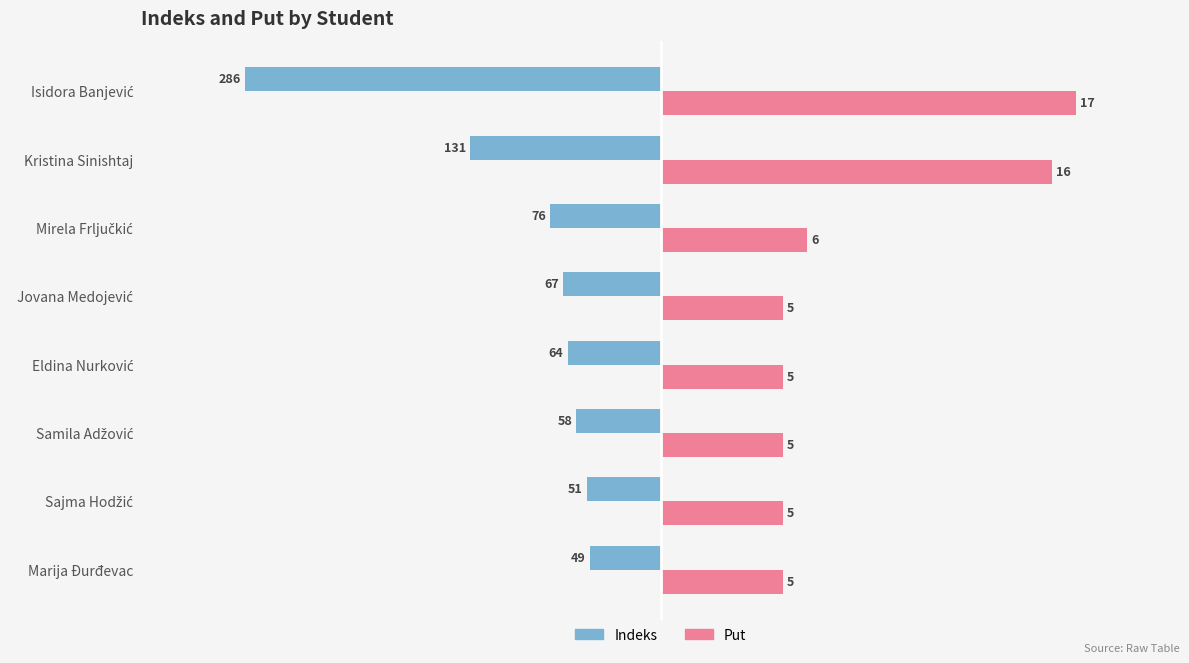

What are all the series names shown in the legend?

Indeks, Put